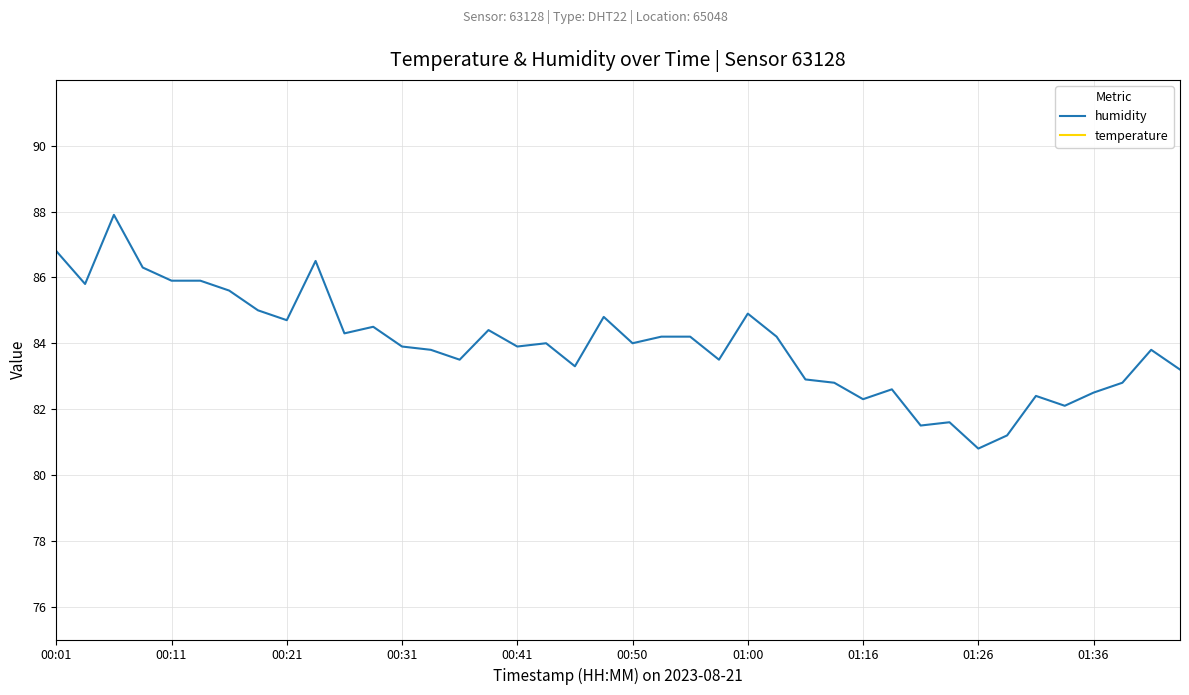

At how many categories does at least one series exceed 26?

40